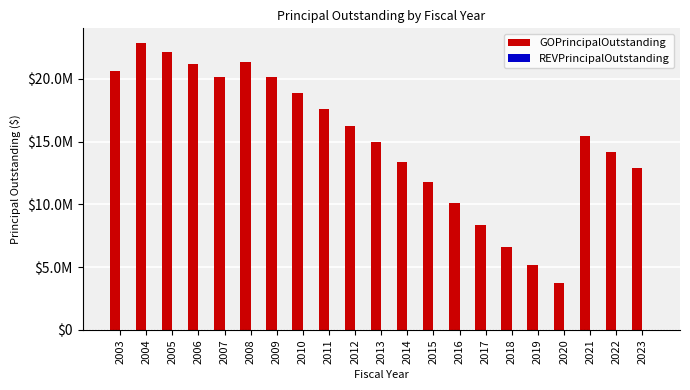

Are the bars horizontal?

No